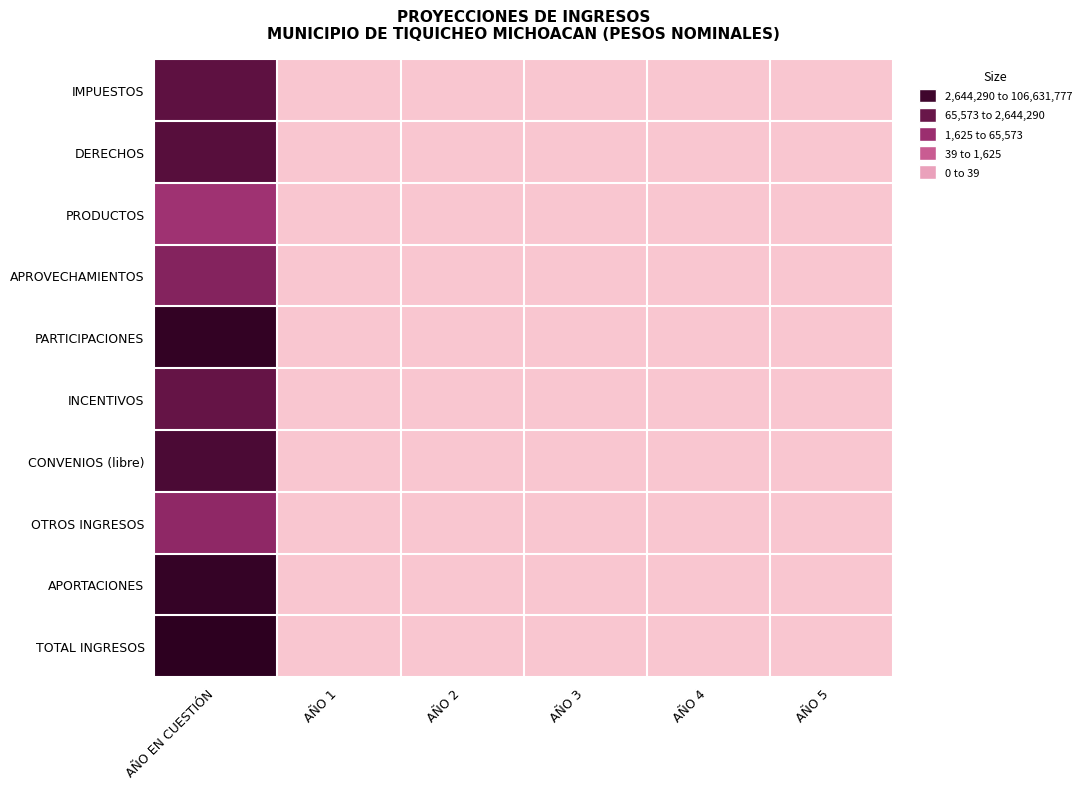

At which category is the sum across all series the highest?

AÑO EN CUESTIÓN